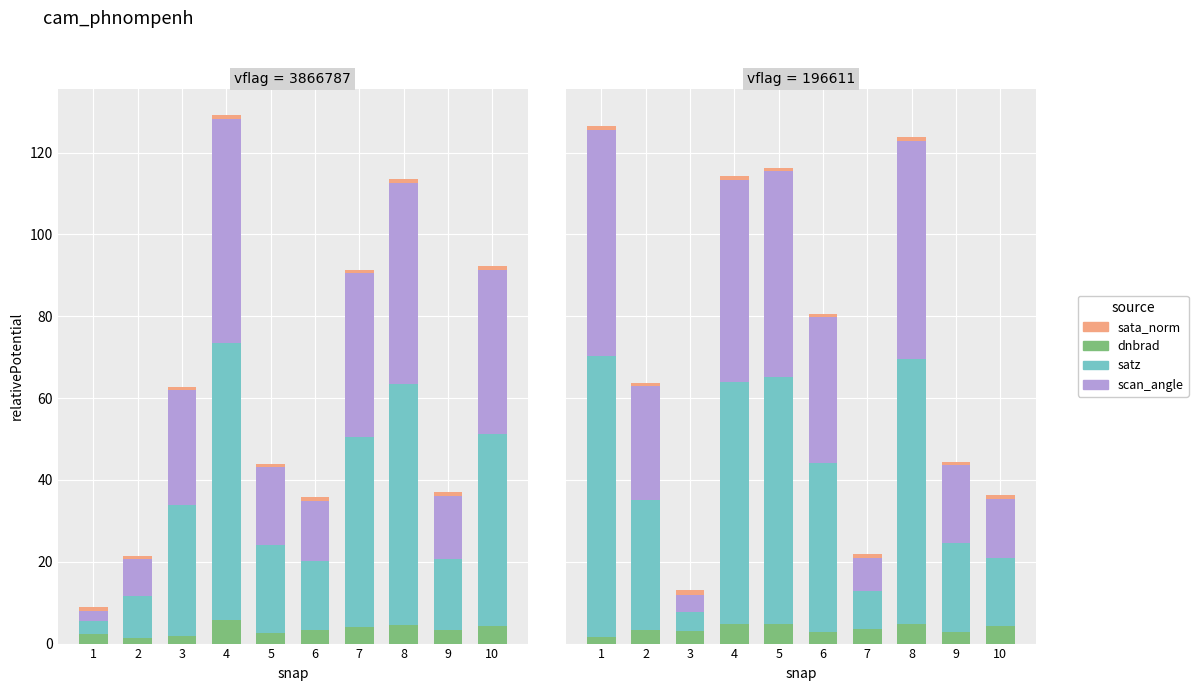

What are all the series names shown in the legend?

dnbrad, satz, scan_angle, sata_norm